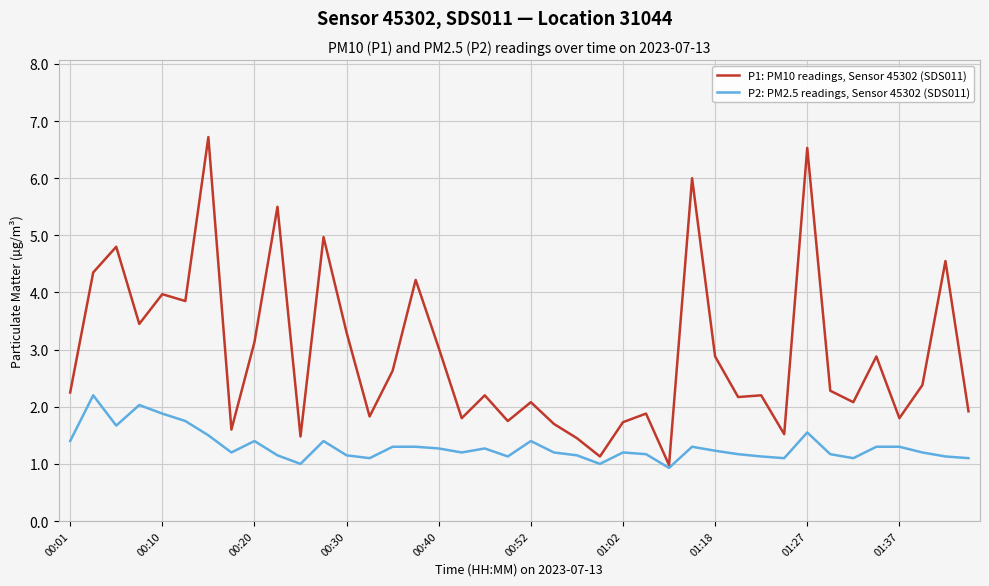

Rank the series by their average value, from lowest to highest.

P2: PM2.5 readings, Sensor 45302 (SDS011), P1: PM10 readings, Sensor 45302 (SDS011)